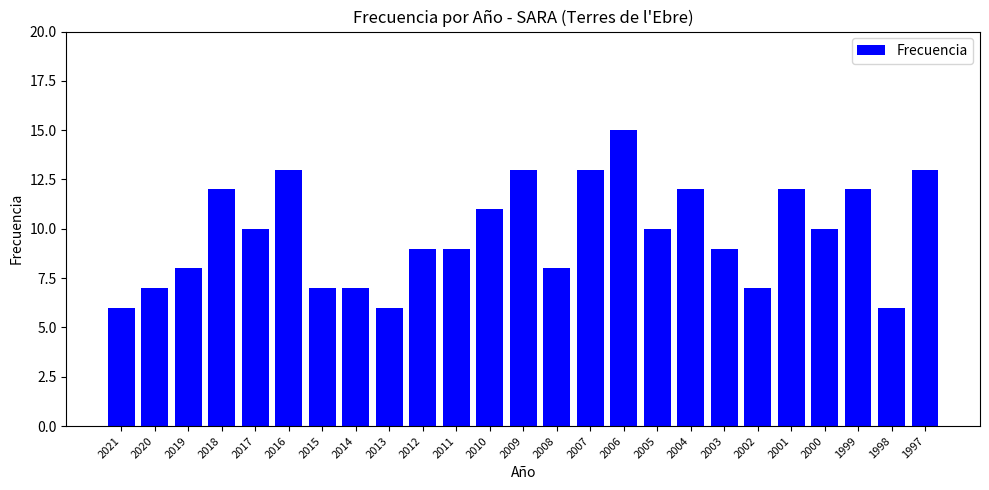

How many data points does each series have?

25